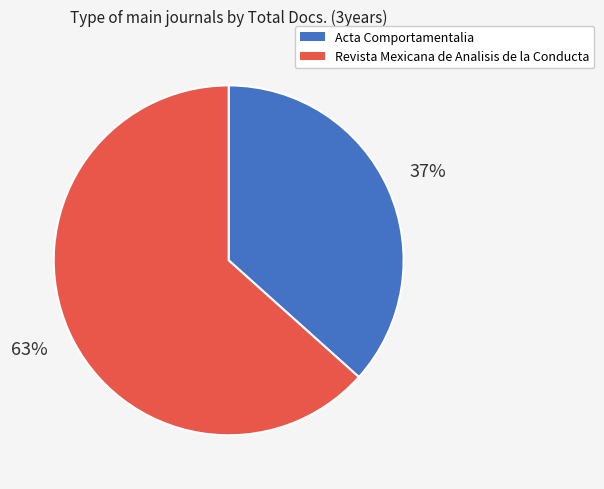

What percentage is the Revista Mexicana de Analisis de la Conducta slice, to the nearest percent?

63%